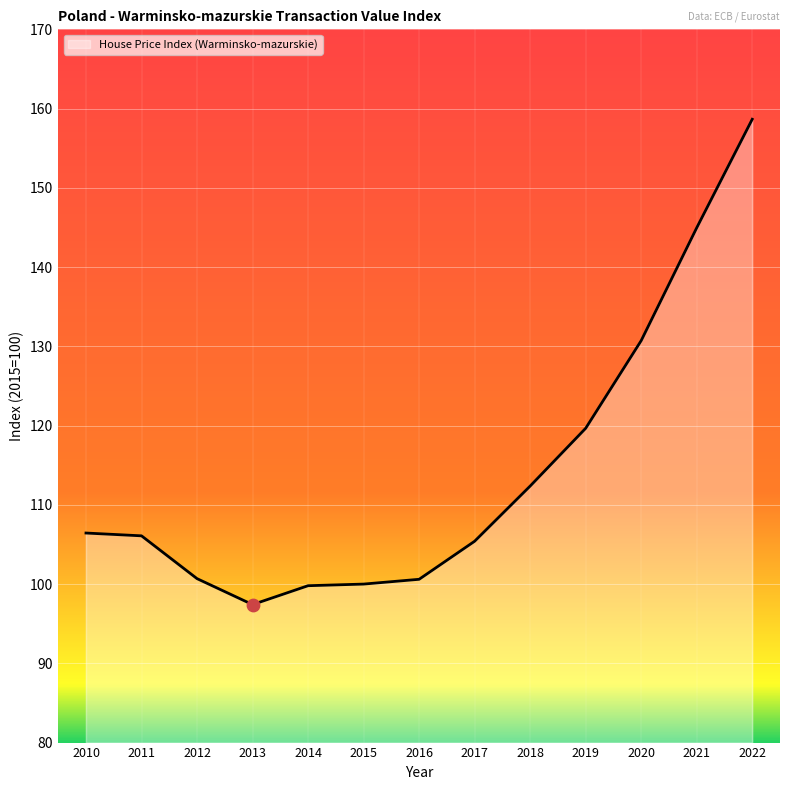

What is the change in value from 2010 to 2022?

+52.2